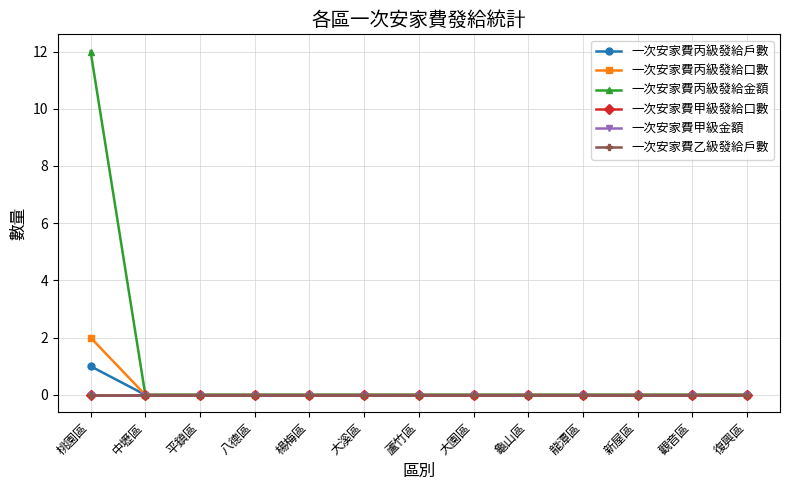

What is the maximum value for 一次安家費丙級發給戶數?

1